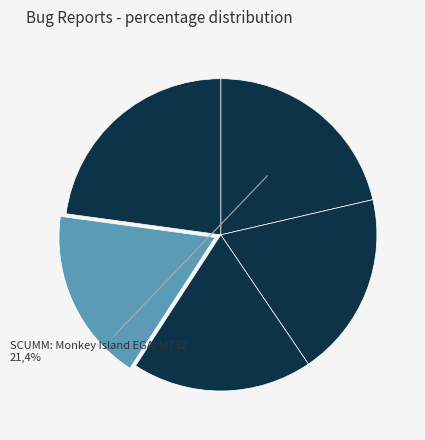

How many slices are in this pie chart?

5